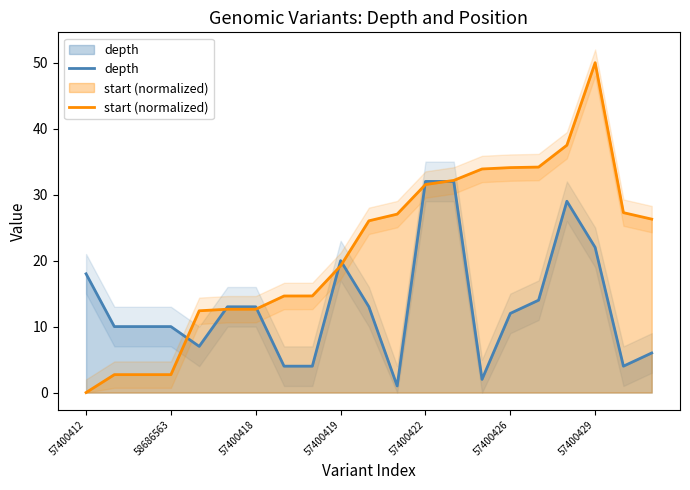

Rank the series by their average value, from highest to lowest.

start (normalized), depth